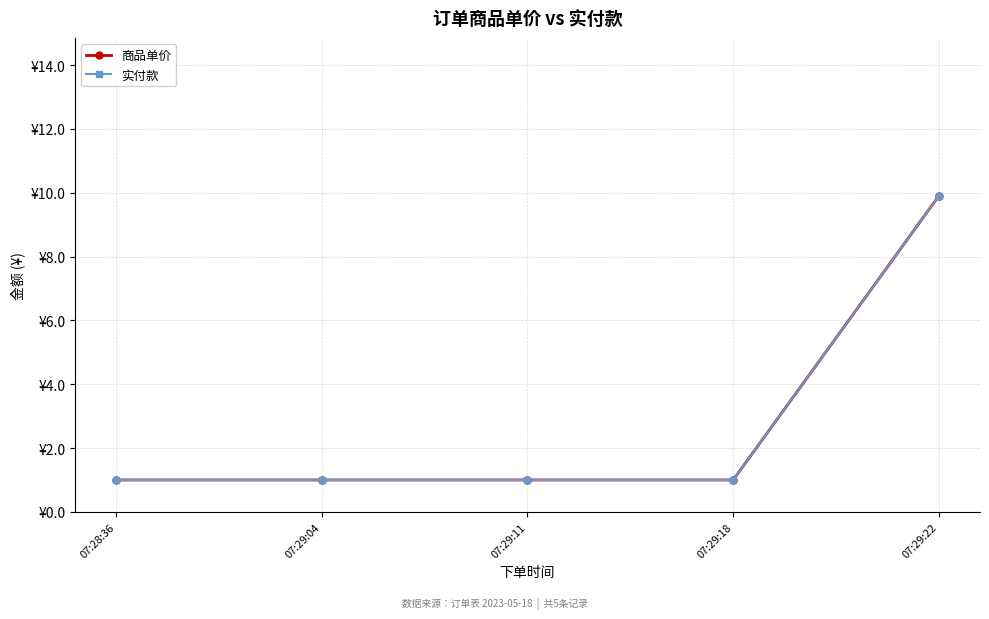

What is the label of the 2nd point from the left?

07:29:04